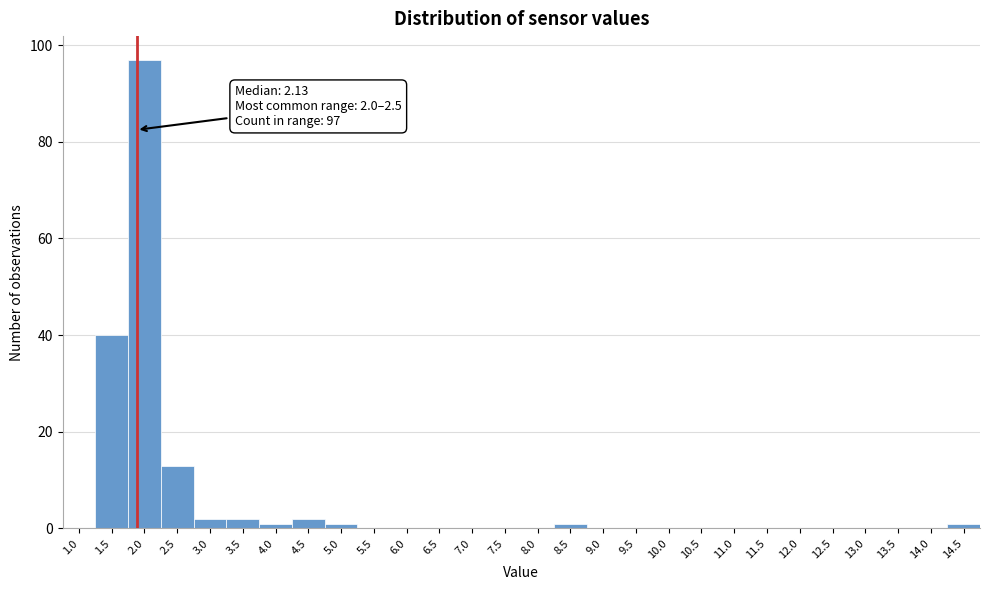

Reading left to right, extract all data points from this chart.

1.0=0	1.5=40	2.0=97	2.5=13	3.0=2	3.5=2	4.0=1	4.5=2	5.0=1	5.5=0	6.0=0	6.5=0	7.0=0	7.5=0	8.0=0	8.5=1	9.0=0	9.5=0	10.0=0	10.5=0	11.0=0	11.5=0	12.0=0	12.5=0	13.0=0	13.5=0	14.0=0	14.5=1